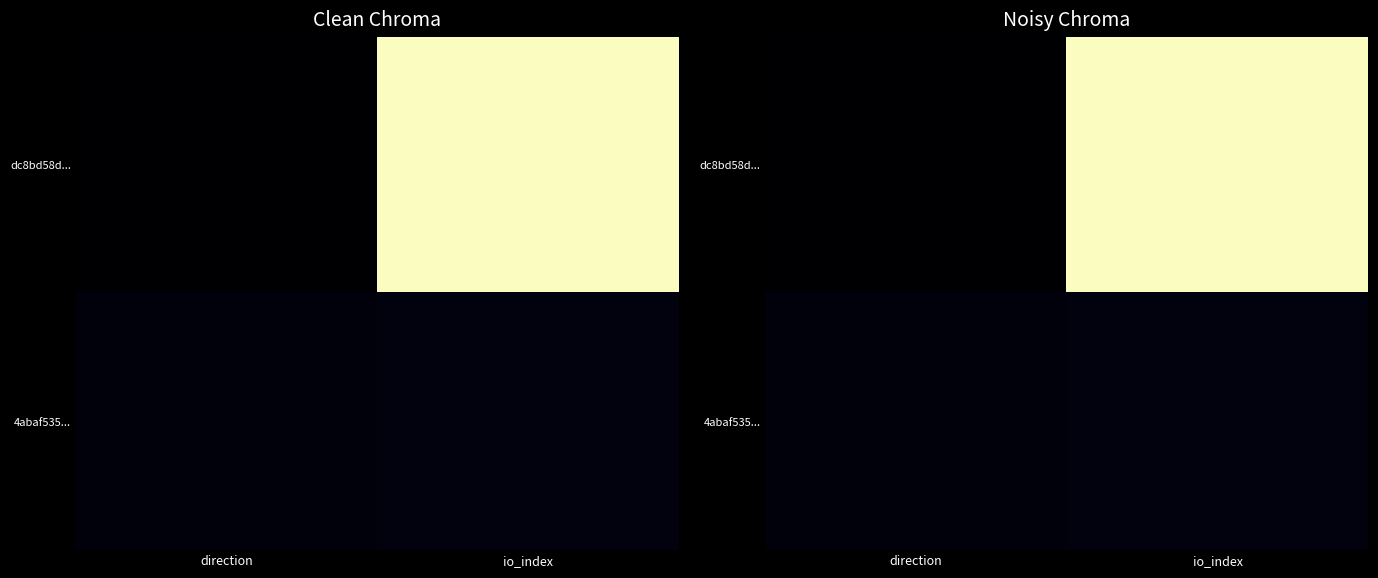

Which series has the largest range (max minus min)?

dc8bd58d...